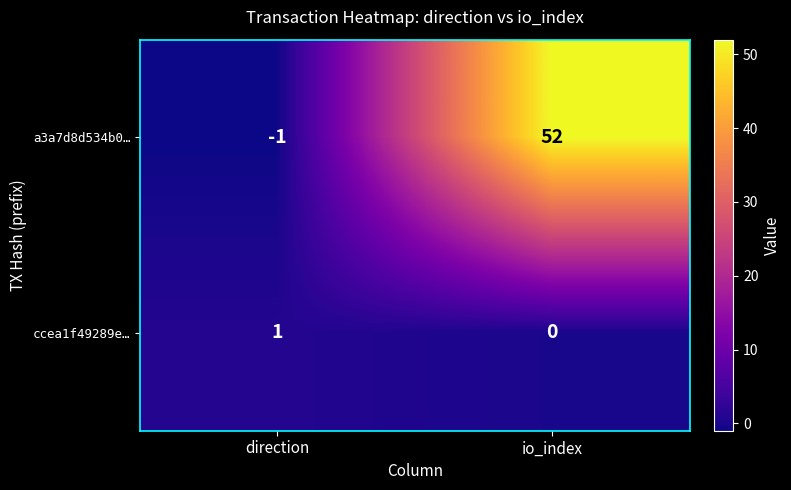

Reading left to right, list all the values displayed in this chart.

a3a7d8d534b0…: direction=-1	io_index=52
ccea1f49289e…: direction=1	io_index=0